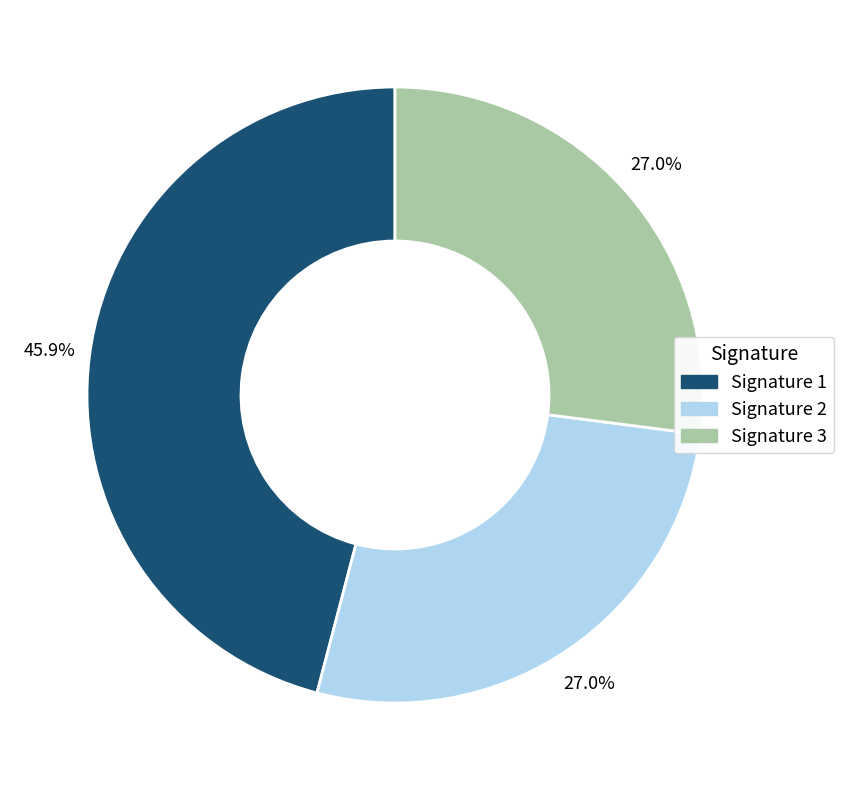

To the nearest percent, what is the difference between the largest and smallest slice percentages?

19%